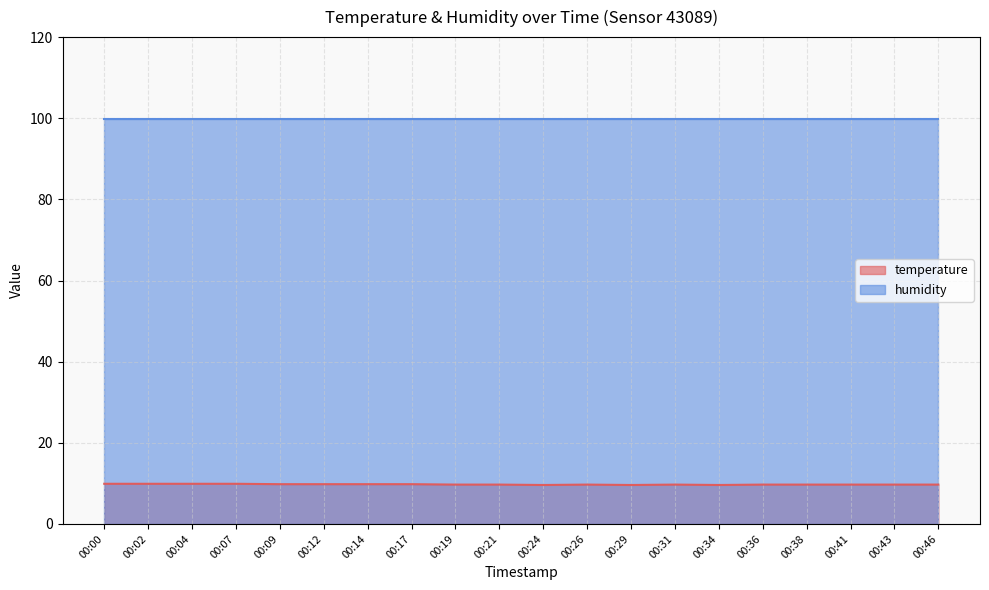

At which label is the value closest to 9?

00:24